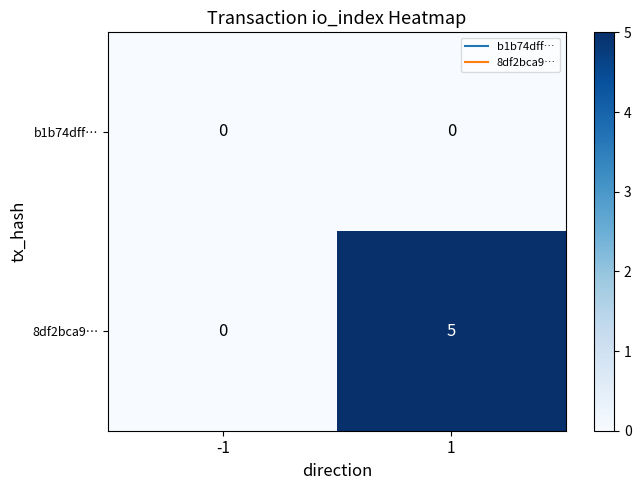

Which series has the largest total across all categories?

8df2bca9…